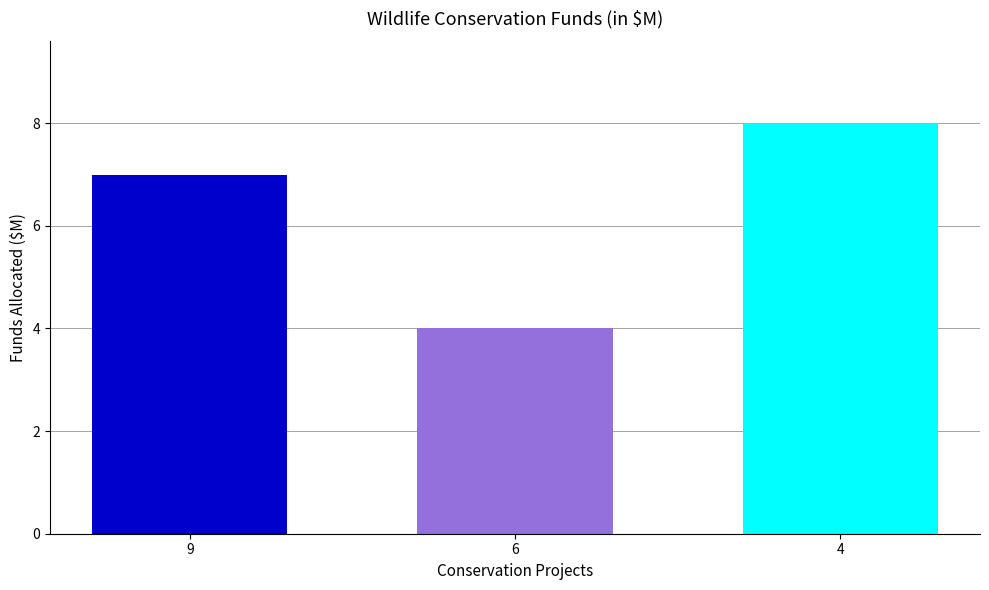

What is the approximate value at 9?

7